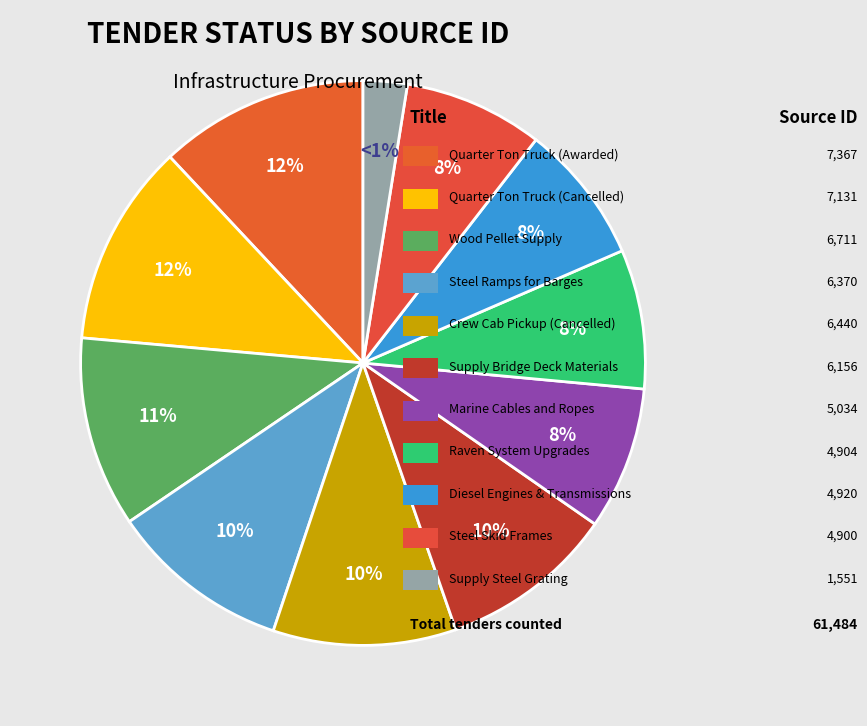

To the nearest percent, what is the average slice percentage?

9%